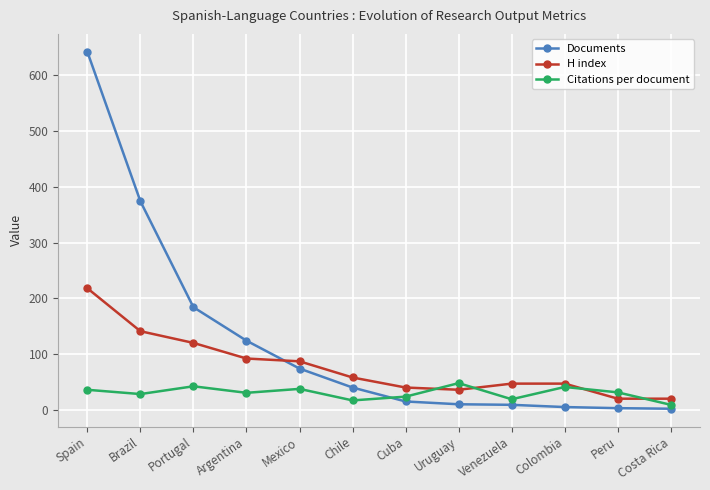

True or false: Citations per document has more than 1 interior local peaks.

True